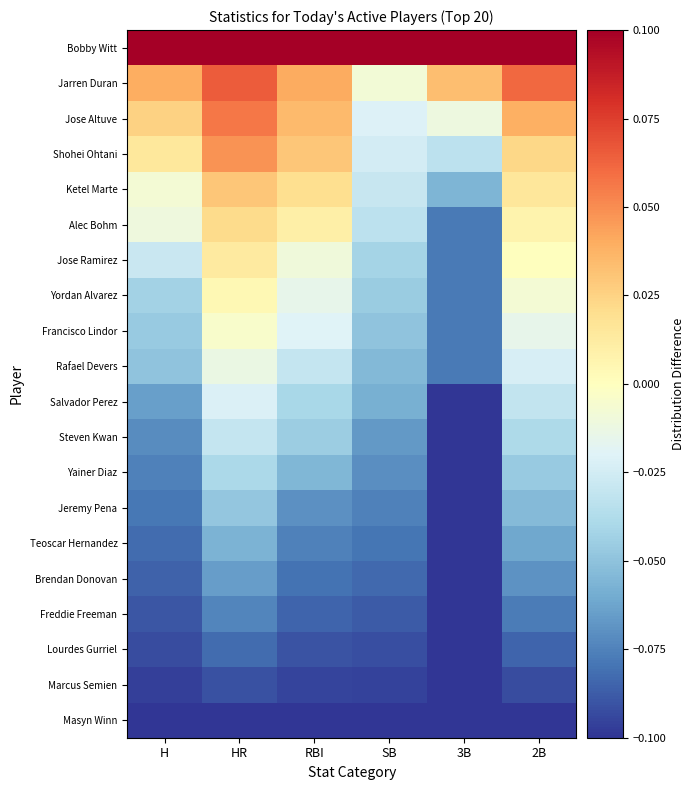

Count the number of categories in the chart.

6